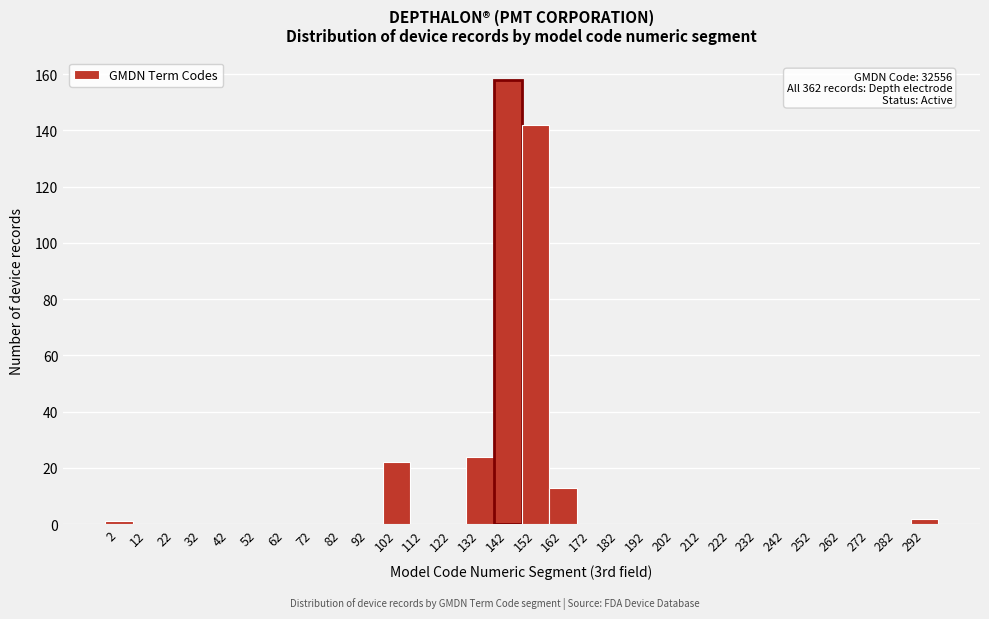

Which range on the x-axis has the tallest bar?

137 to 147